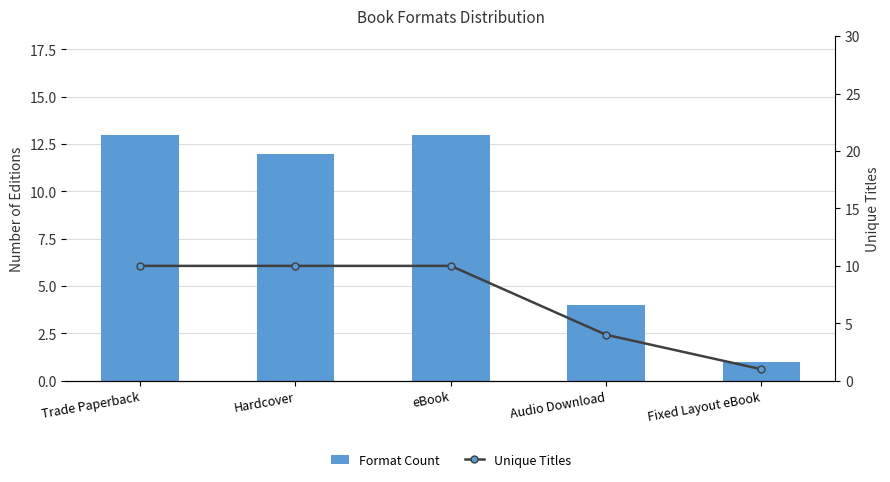

What is the average value of the Format Count series?

9